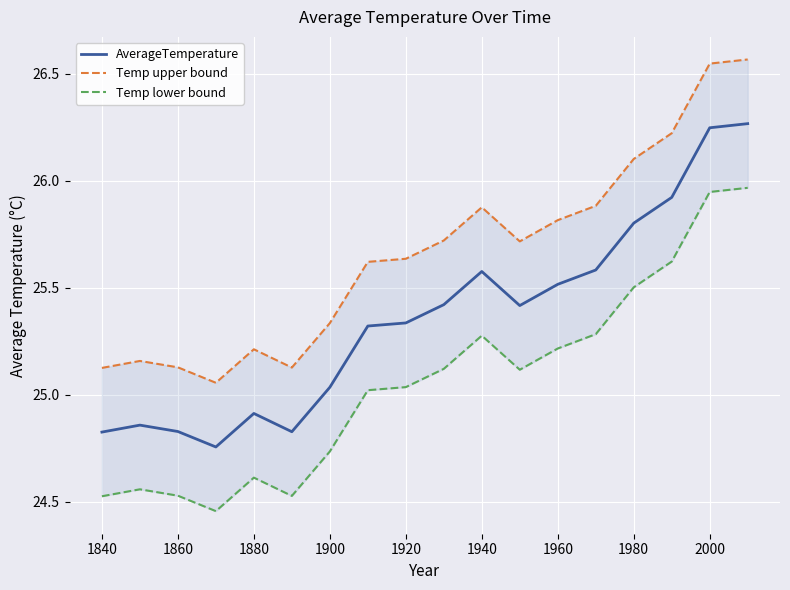

What is the difference between the maximum and second lowest values in the AverageTemperature series?

1.4